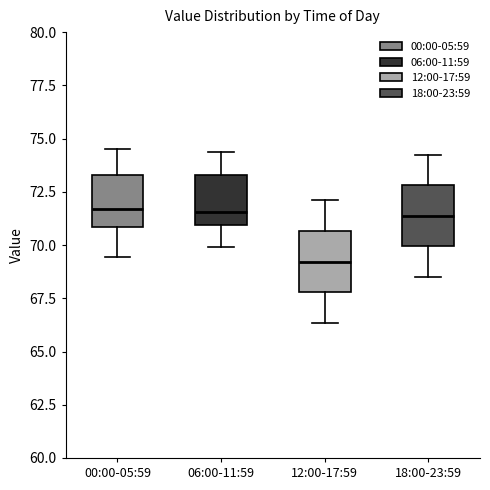

Reading left to right, read every box against the y-axis: the position of its median line, the range the box covers, and the ends of its whiskers. The values are not printed on the chart, so give them approximately, as read against the axis.

00:00-05:59: median 71.5, box 71.0 to 73.5, whiskers 69.5 to 74.5
06:00-11:59: median 71.5, box 71.0 to 73.5, whiskers 70.0 to 74.5
12:00-17:59: median 69.0, box 68.0 to 70.5, whiskers 66.5 to 72.0
18:00-23:59: median 71.5, box 70.0 to 73.0, whiskers 68.5 to 74.5